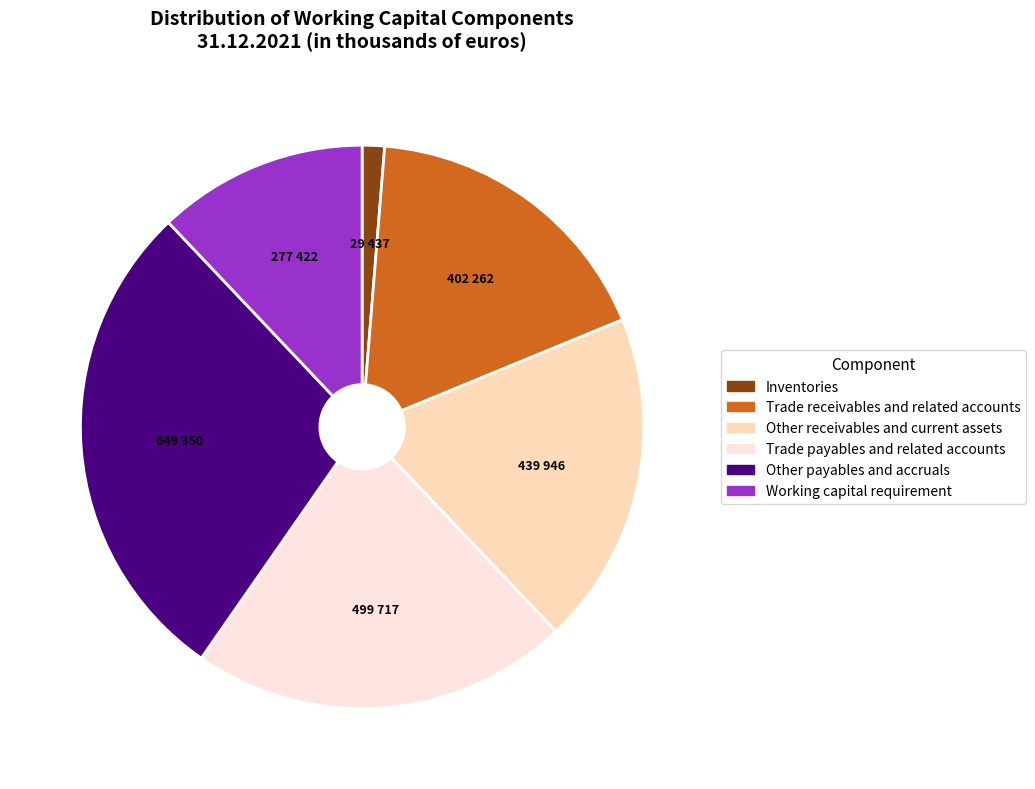

Is it true that Trade payables and related accounts is 22% of the pie?

True